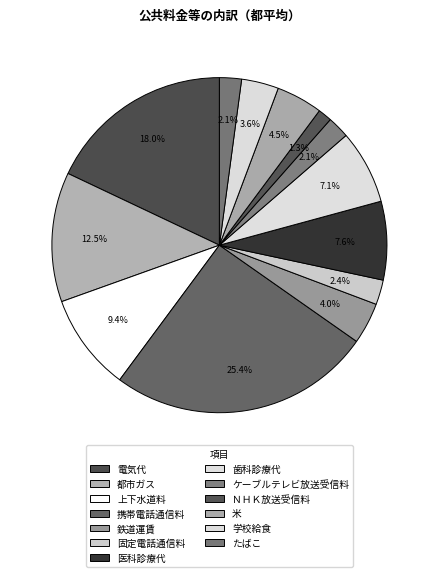

Which category has the biggest portion of the pie?

携帯電話通信料